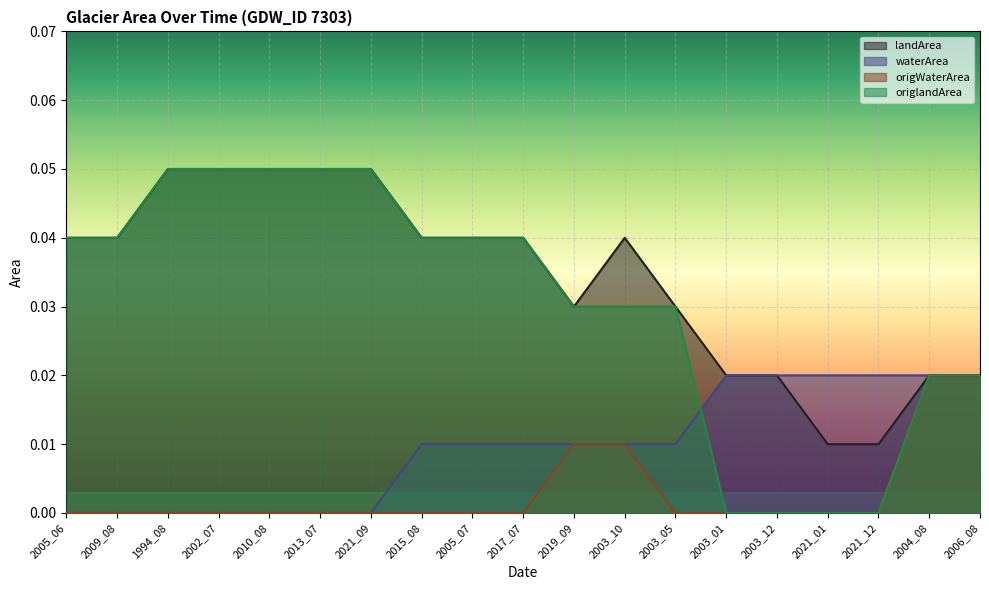

Is it true that waterArea equals 0.0 at 2017_07?

False